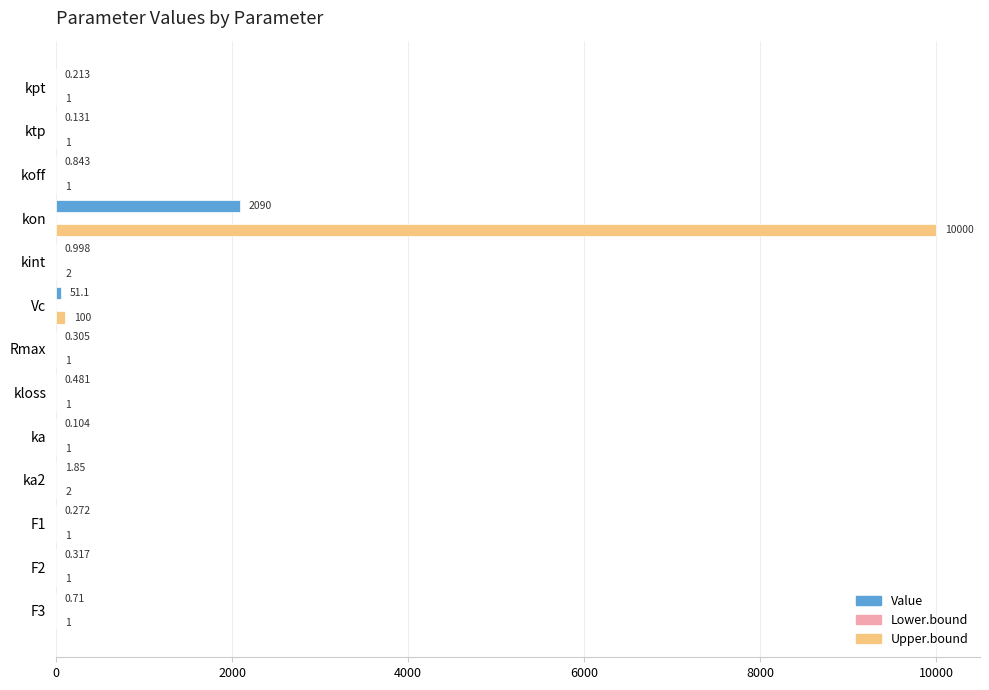

Which category has the highest value in the Upper.bound series?

kon